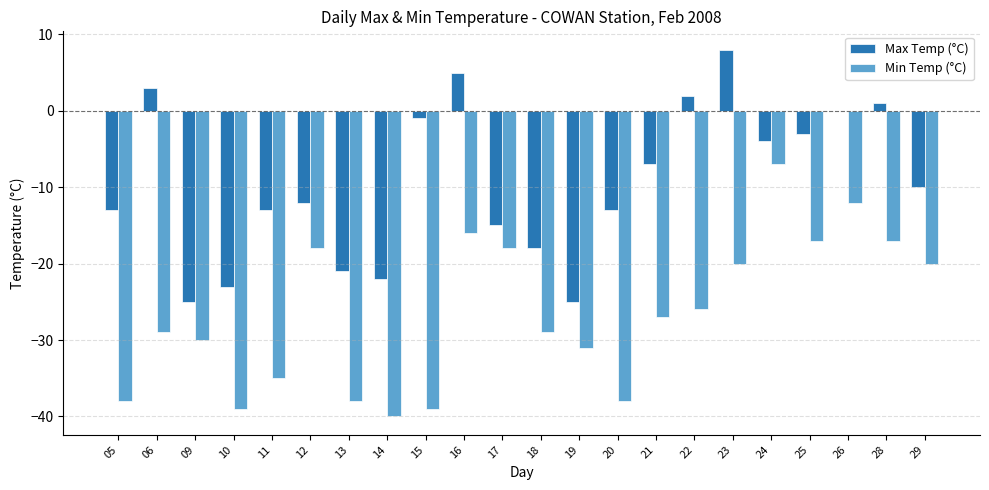

The Min Temp (°C) series shows -35 at 21. True or false?

False